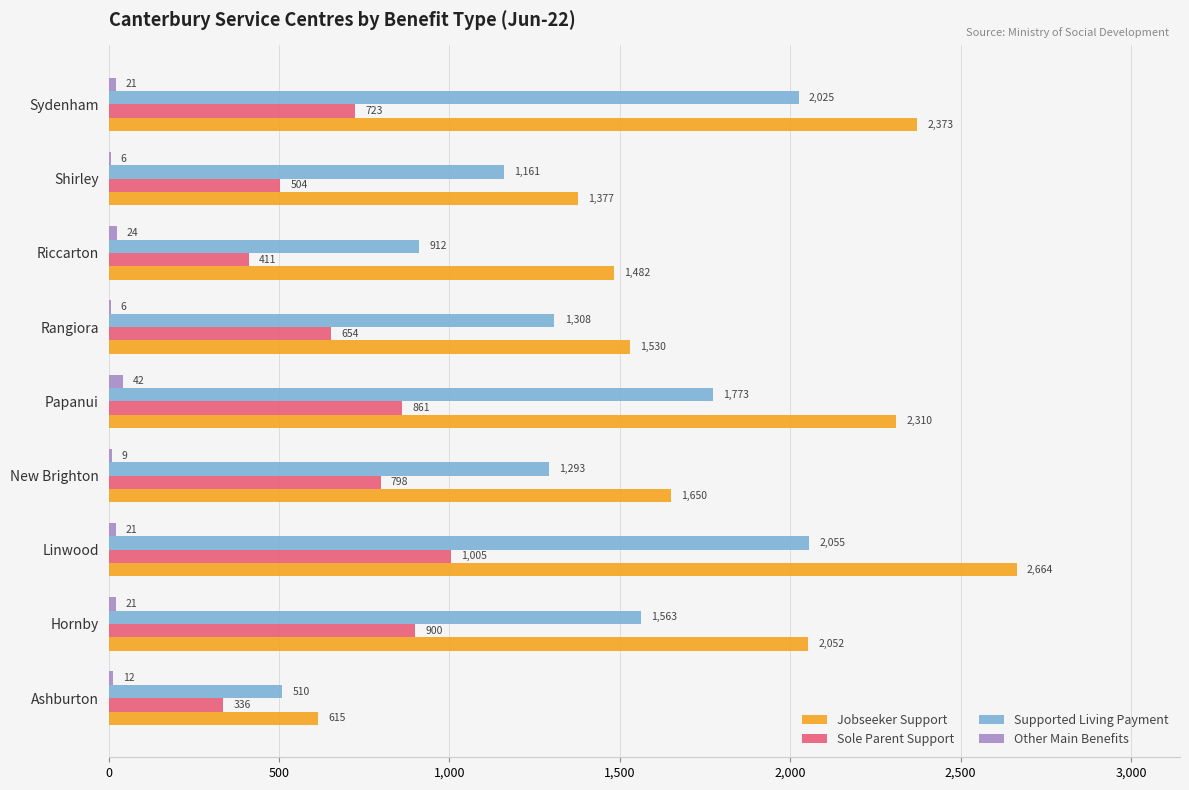

At which label is Other Main Benefits closest to 24?

Riccarton